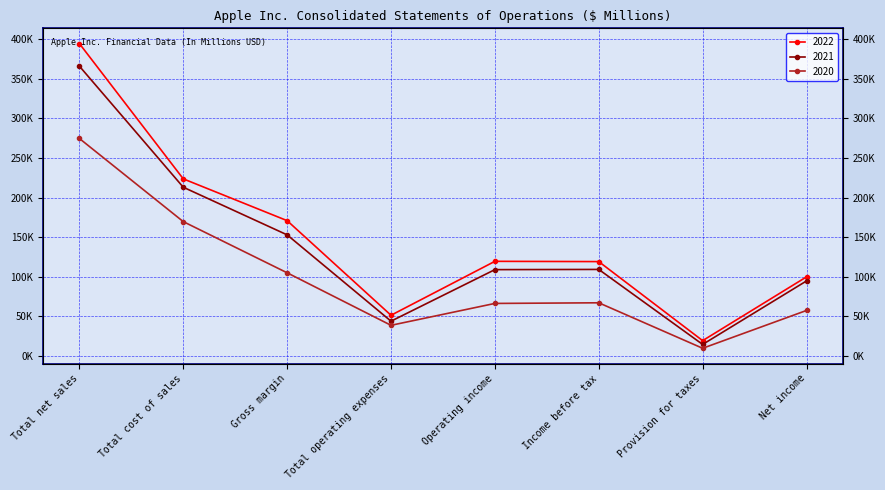

Reading left to right, extract all data points from this chart.

2022: 394328	223546	170782	51345	119437	119103	19300	99803
2021: 365817	212981	152836	43887	108949	109207	14527	94680
2020: 274515	169559	104956	38668	66288	67091	9680	57411